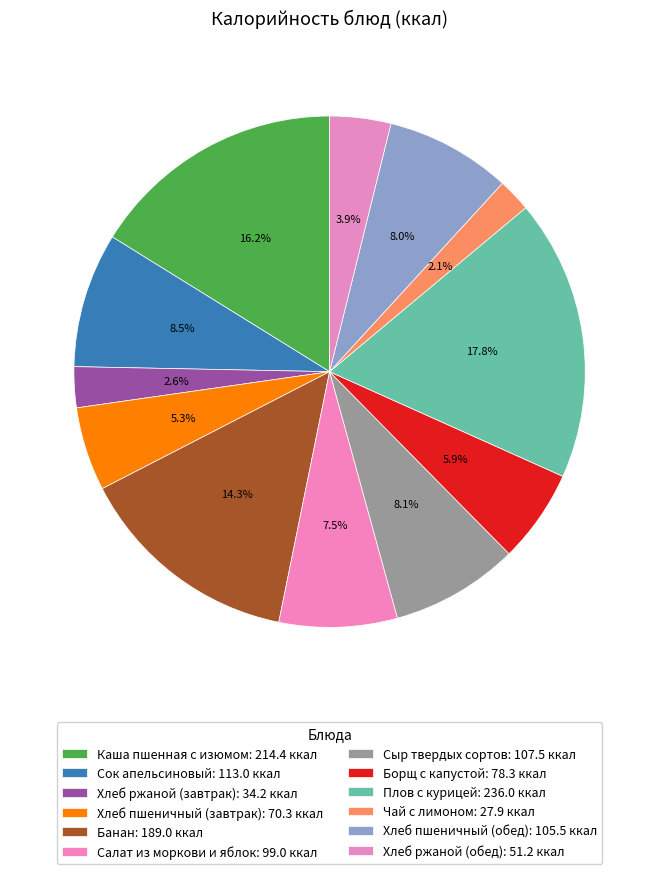

Does Хлеб ржаной (завтрак) account for over 50% of the chart?

No